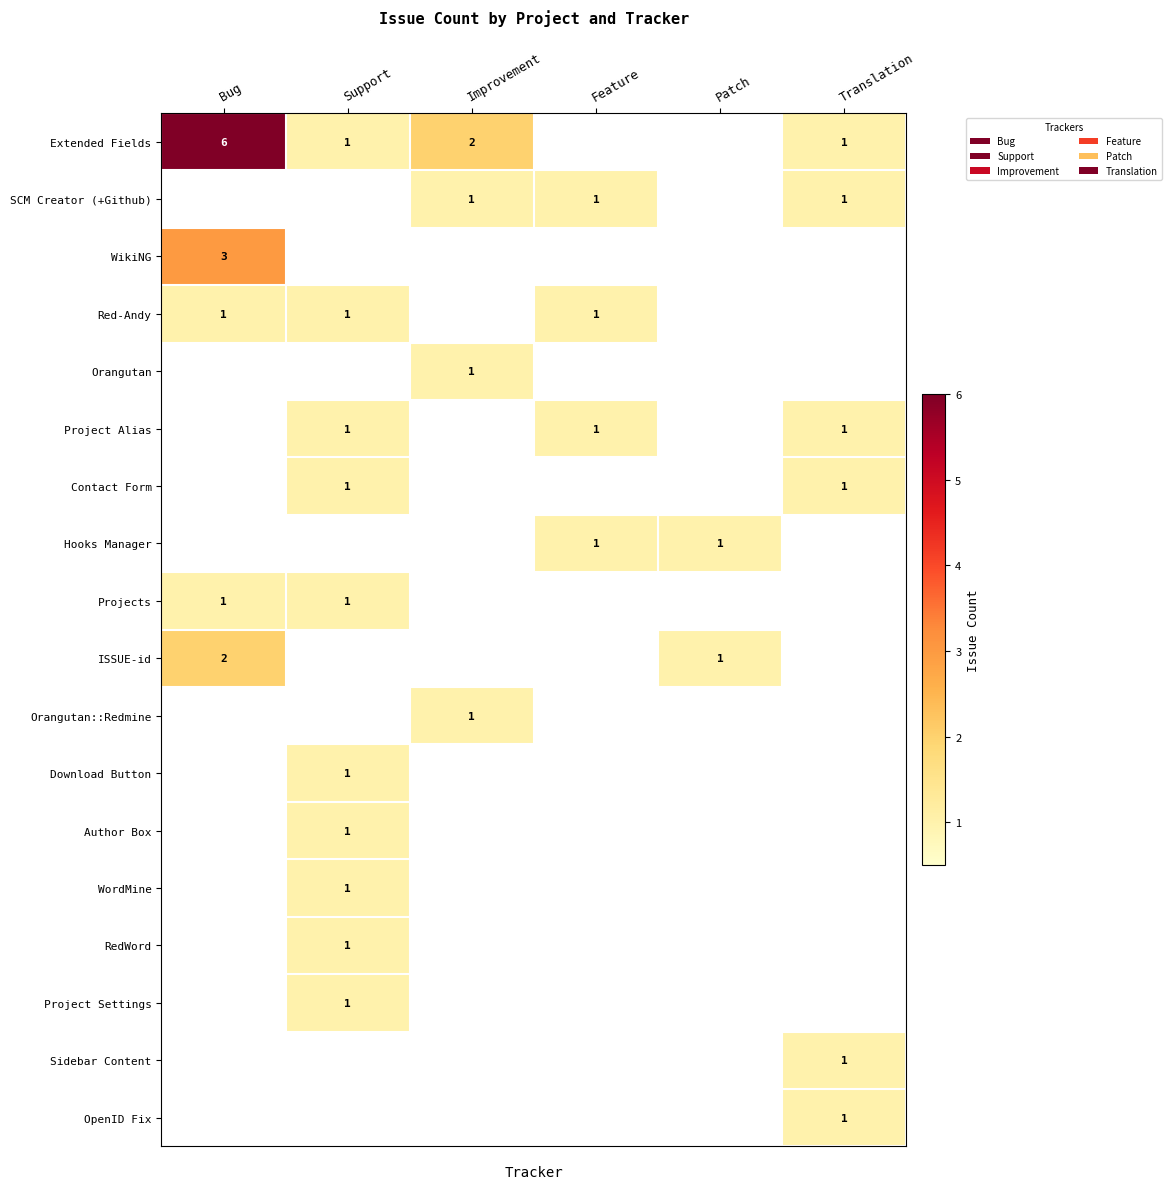

List the series in order of their peak value, highest first.

Extended Fields, WikiNG, ISSUE-id, SCM Creator (+Github), Red-Andy, Orangutan, Project Alias, Contact Form, Hooks Manager, Projects, Orangutan::Redmine, Download Button, Author Box, WordMine, RedWord, Project Settings, Sidebar Content, OpenID Fix